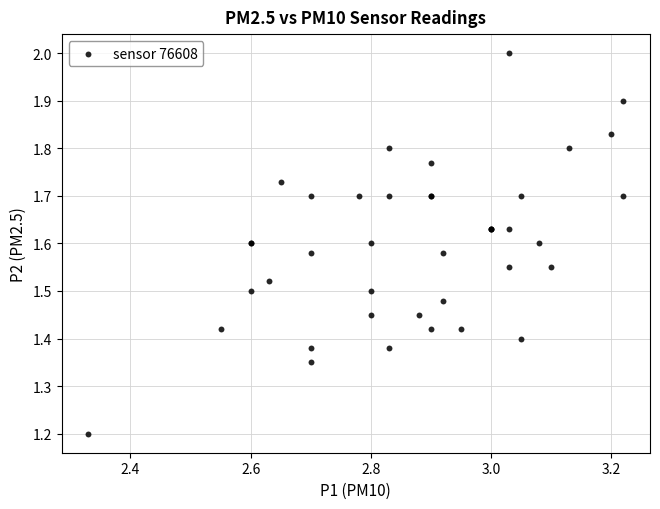

What Y value in the scatter plot is closest to 1?

1.2